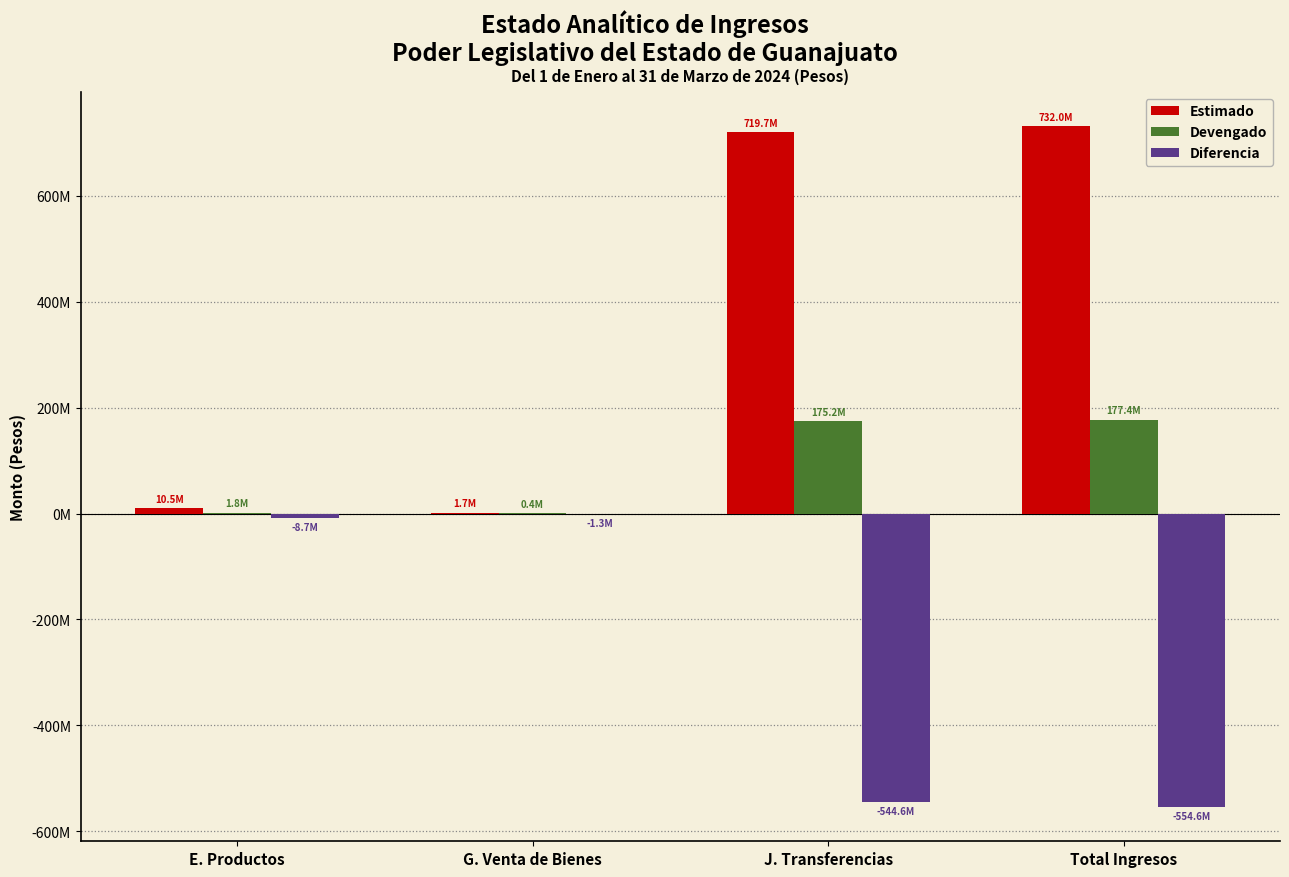

Does the chart contain stacked bars?

No